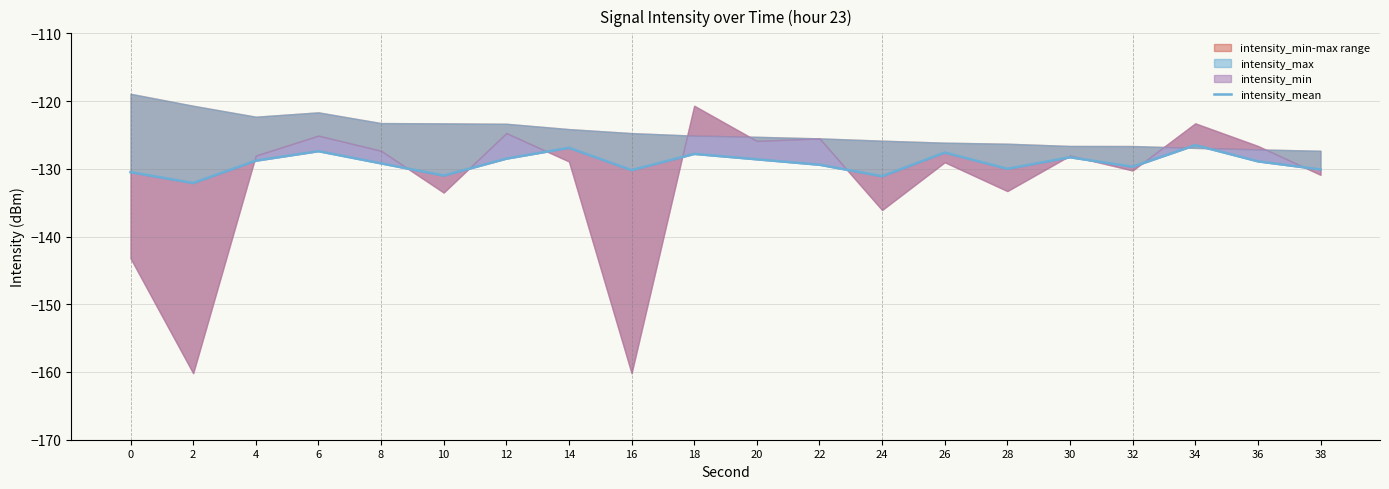

How many interior local peaks (higher than both neighbors) does the data have?

6